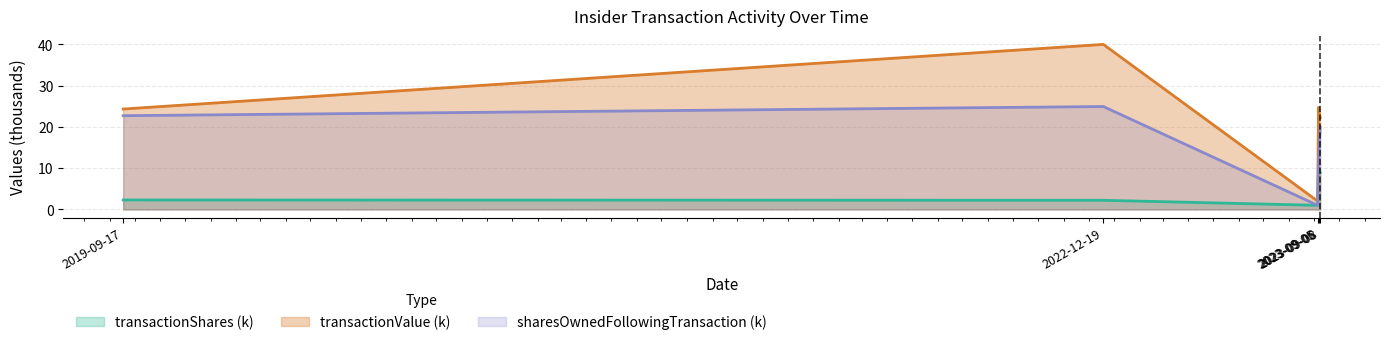

Reading right to left, extract all data points from this chart.

transactionShares: 2023-09-08=9.0	2023-09-06=10.0	2023-09-05=1.0	2022-12-19=2.2	2019-09-17=2.3
transactionValue: 2023-09-08=22.2	2023-09-06=24.7	2023-09-05=2.0	2022-12-19=40.0	2019-09-17=24.3
sharesOwnedFollowingTransaction: 2023-09-08=20.0	2023-09-06=11.0	2023-09-05=1.0	2022-12-19=24.9	2019-09-17=22.7